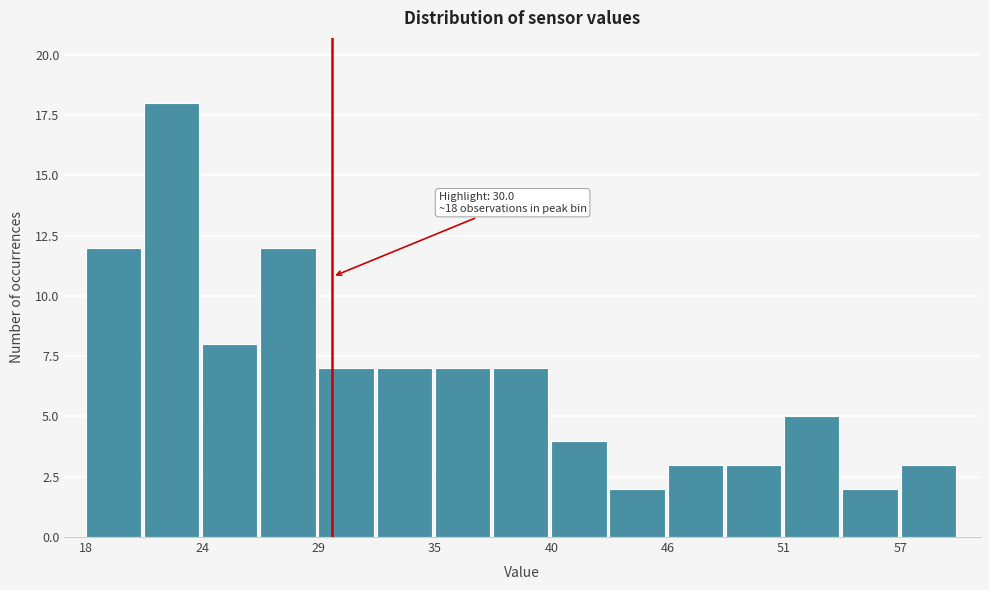

Read against the x-axis, roughly where is the centre of the tallest bar?

22